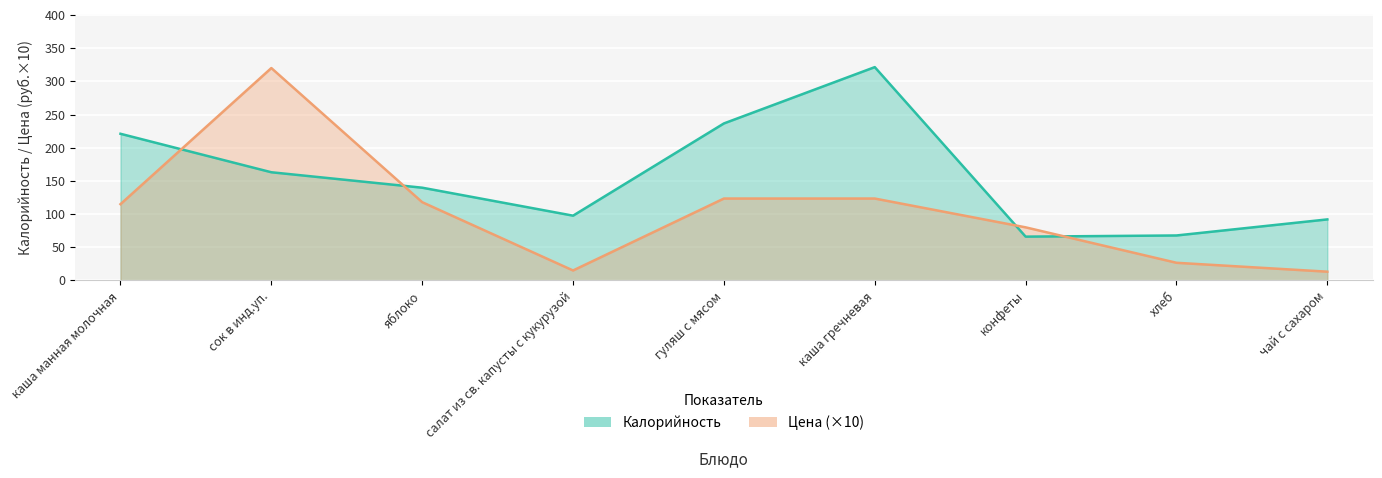

Which series ends up on top after the final intersection of Калорийность and Цена?

Калорийность